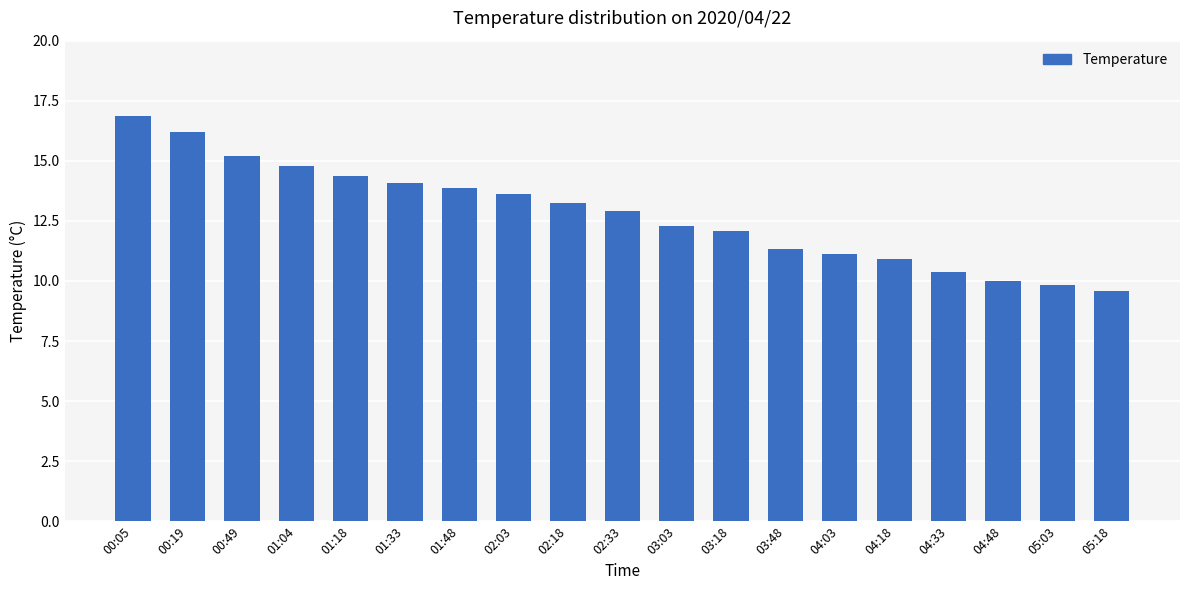

The chart shows a value of 16.2 at 00:19. True or false?

True